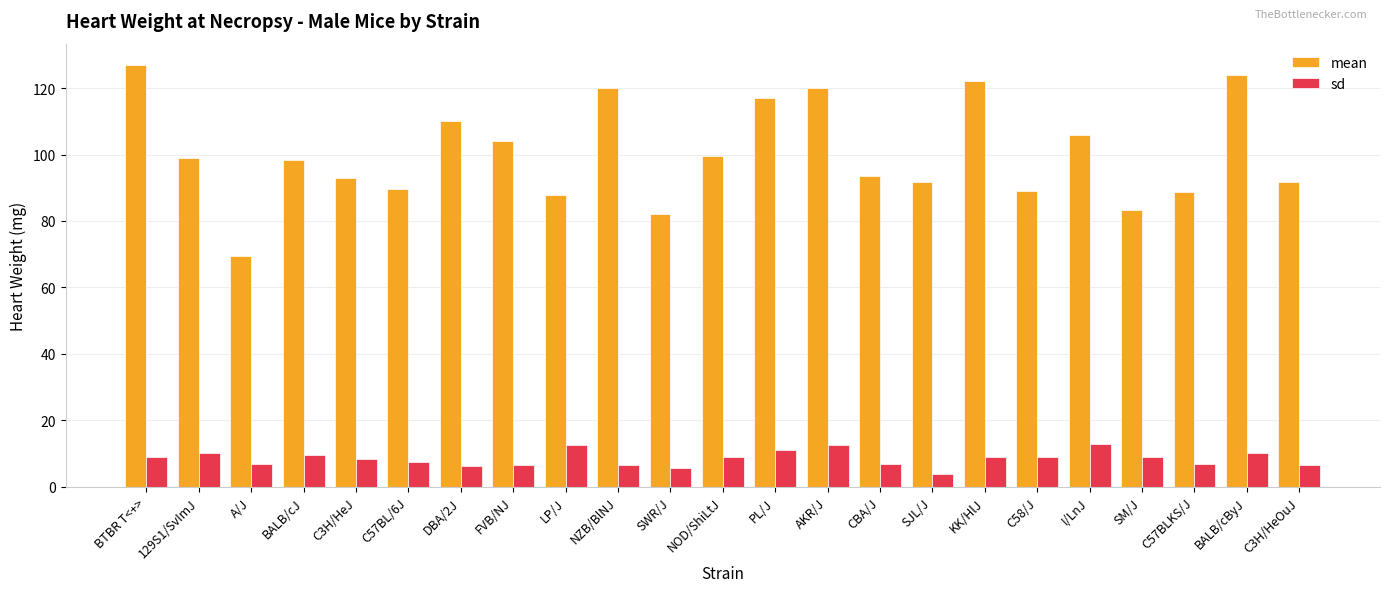

What is the spread (max minus min) of values at 129S1/SvImJ?

88.7